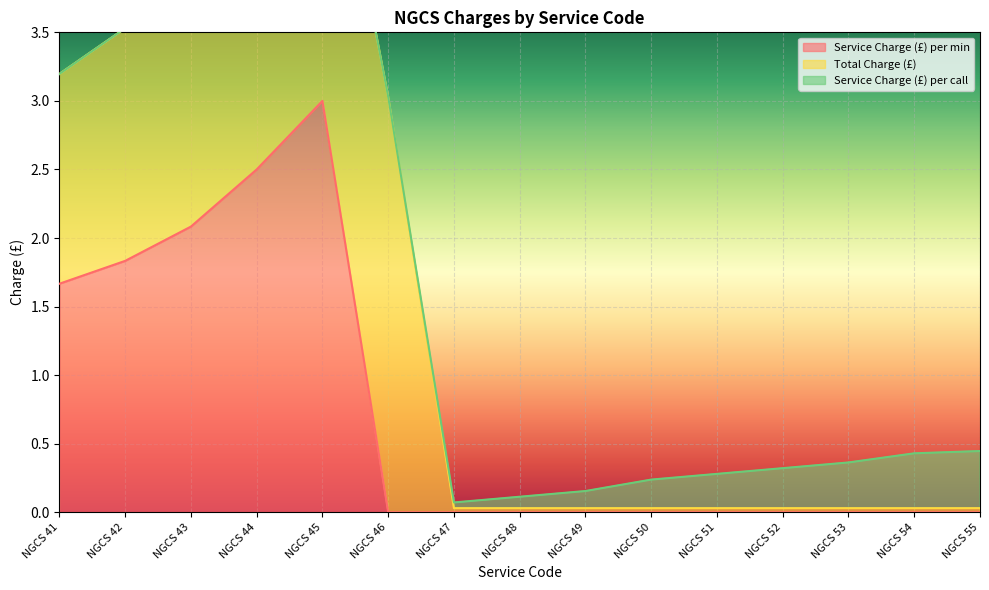

What are all the series names shown in the legend?

Service Charge (£) per min, Total Charge (£), Service Charge (£) per call